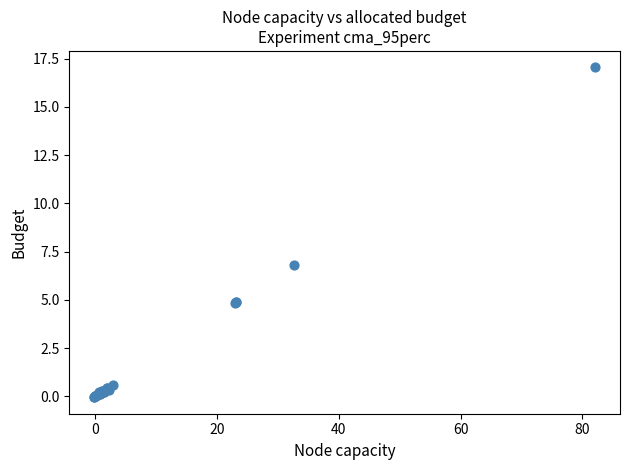

What Y value in the scatter plot is closest to 8?

6.8